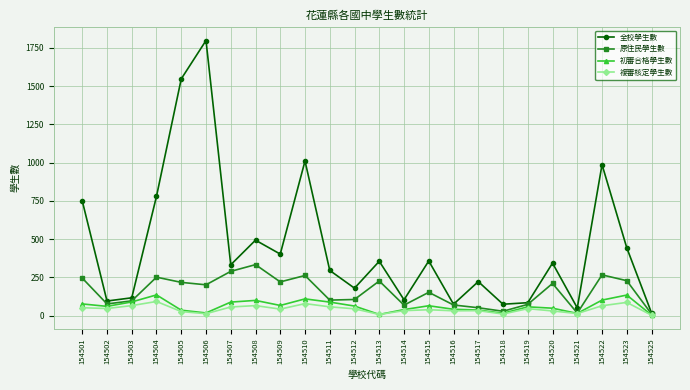

In 原住民學生數, how many points are lower than both neighbors (excluding endpoints)?

7